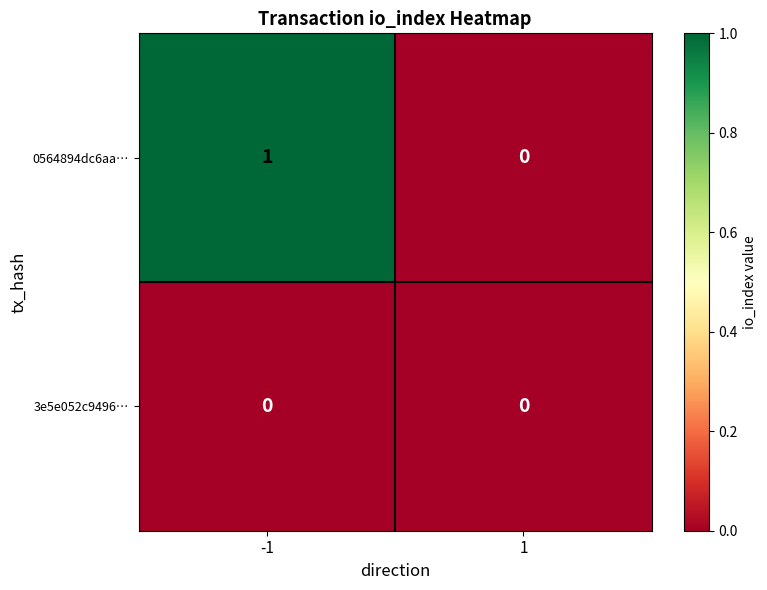

Reading left to right, what are all the values shown in this chart?

0564894dc6aa…: -1=1	1=0
3e5e052c9496…: -1=0	1=0